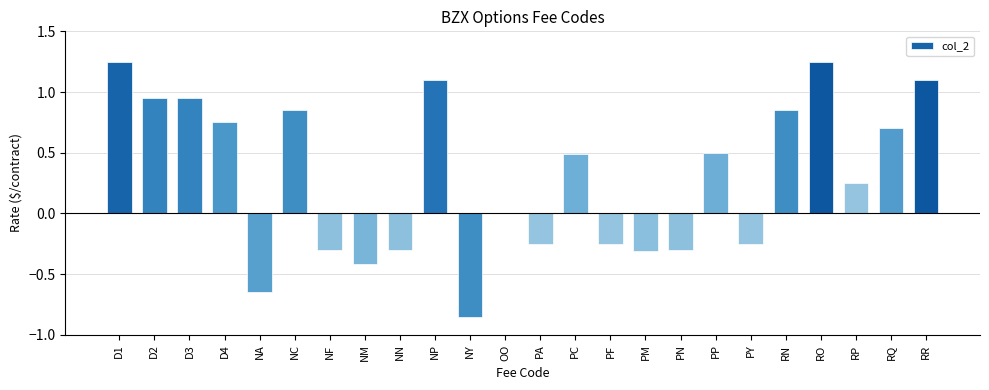

What is the change in value from RO to RP?

-1.0